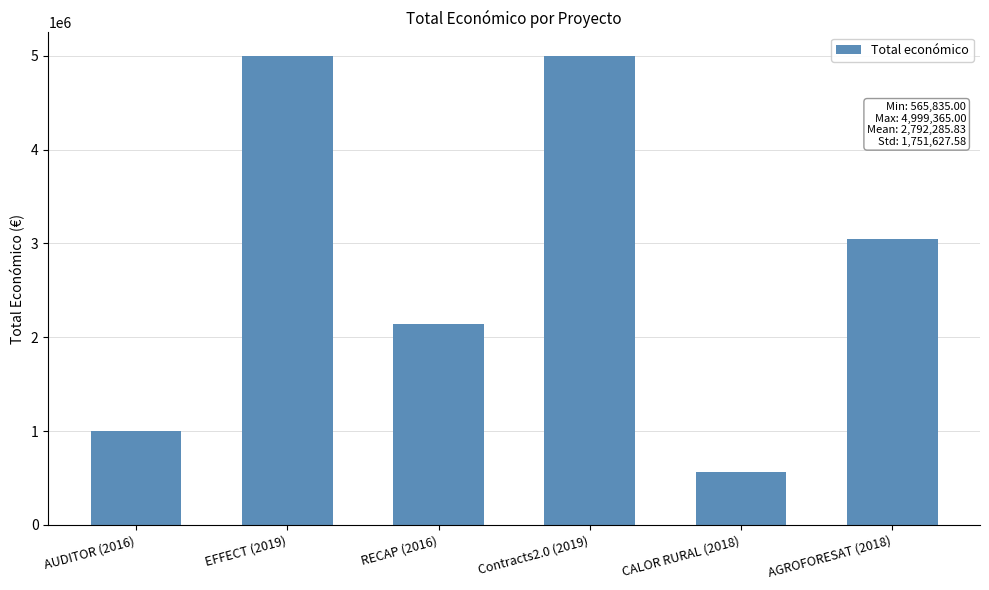

What is the smallest value displayed?

565835